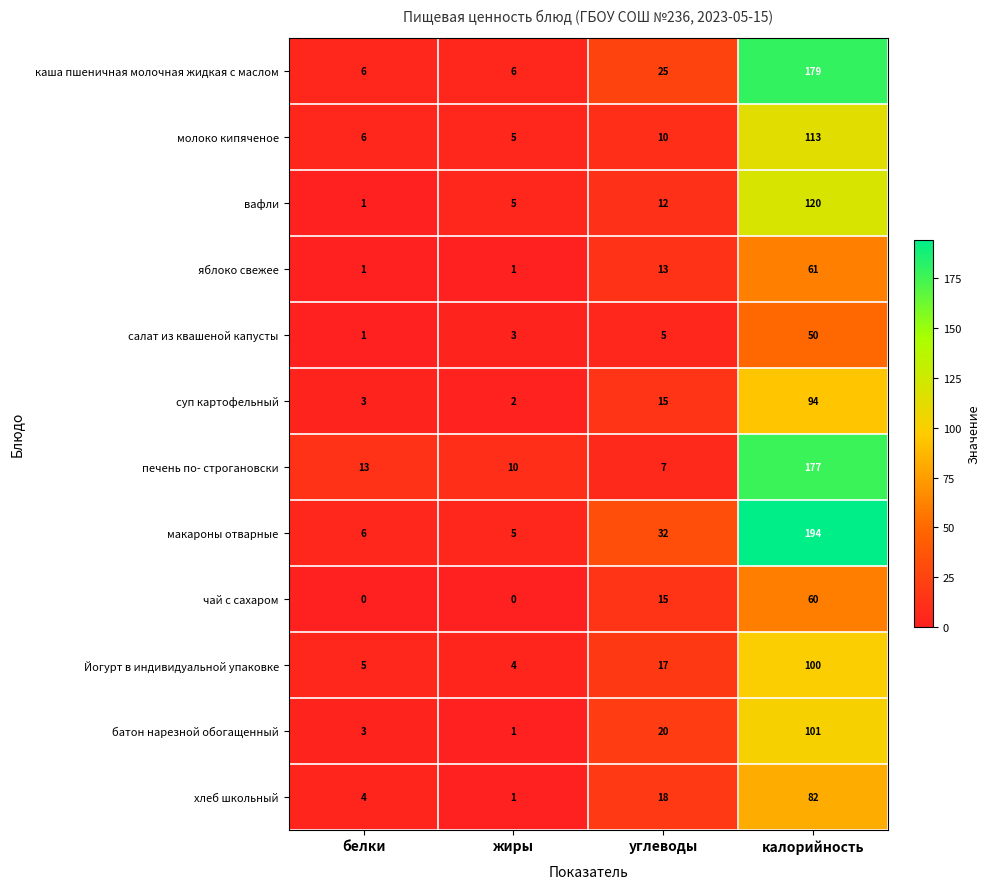

Where is чай с сахаром nearest to the value 30?

углеводы